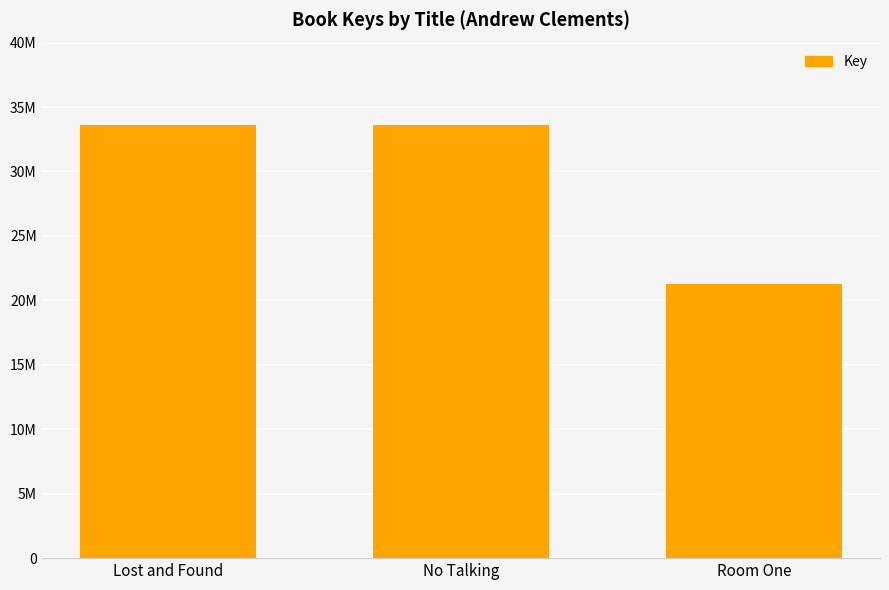

Reading left to right, extract all data points from this chart.

33633542	33633402	21304139